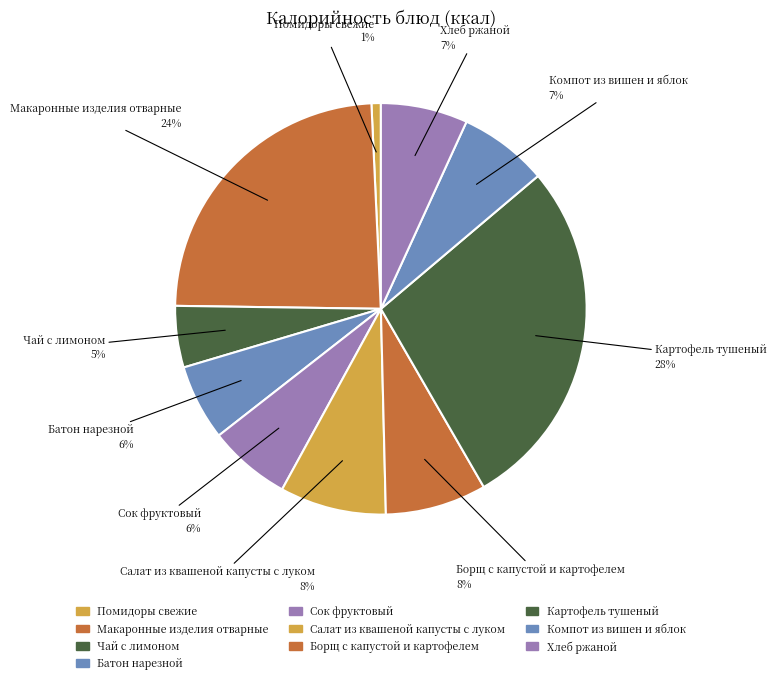

To the nearest percent, what percentage of the pie is Картофель тушеный?

28%